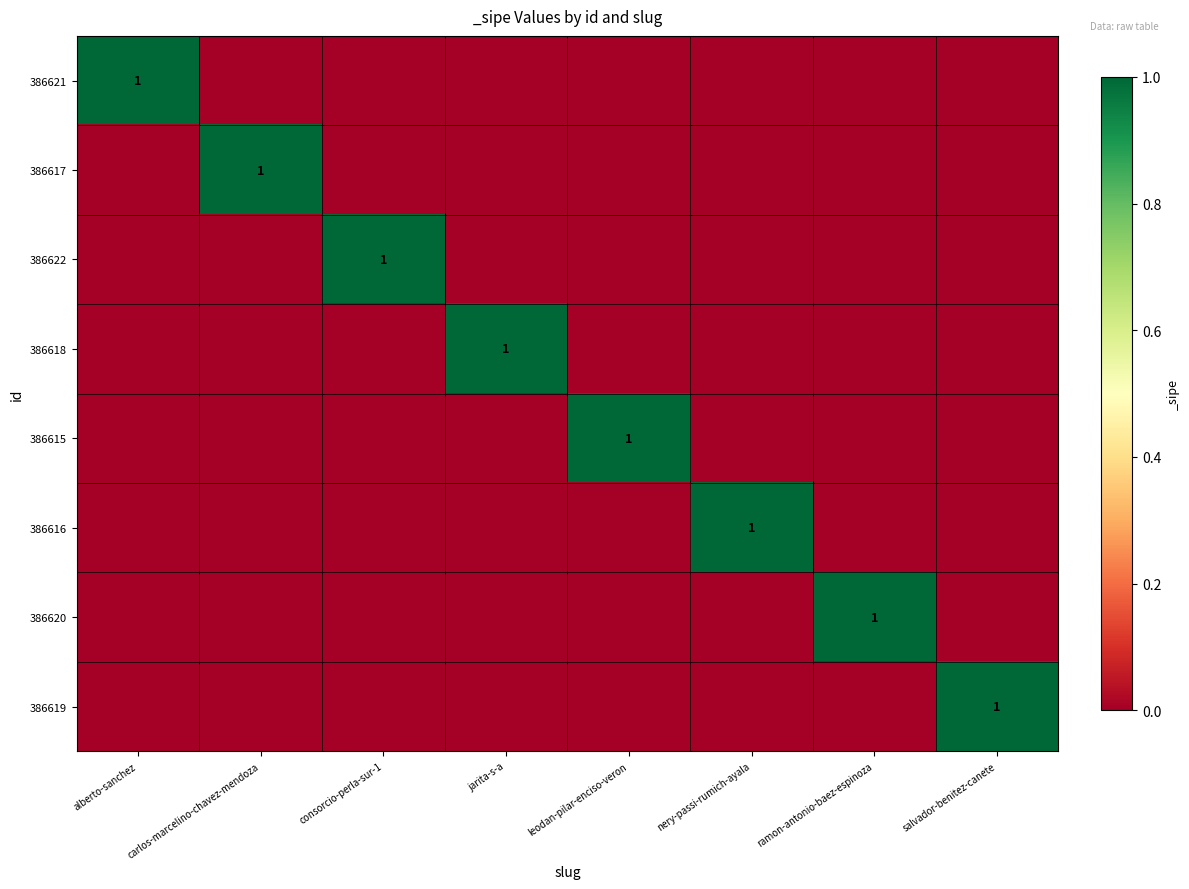

What is the sum of all 386622 values?

1